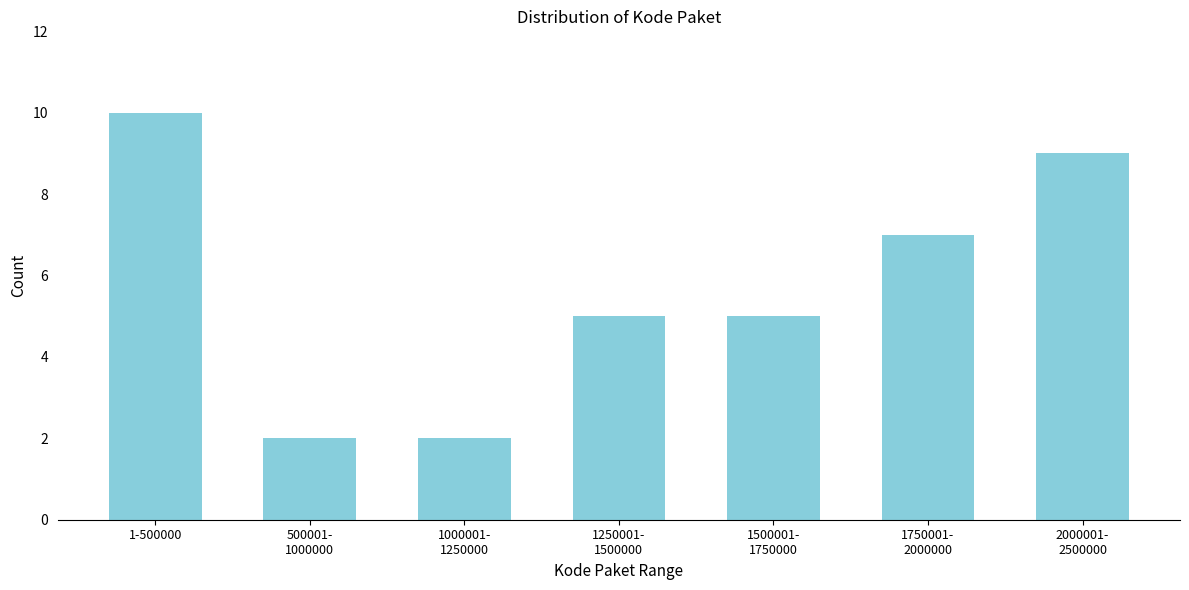

Reading left to right, what are all the values shown in this chart?

10	2	2	5	5	7	9